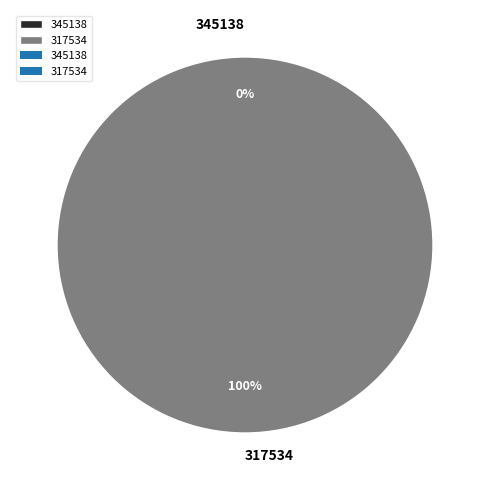

How many segments does this pie chart have?

2